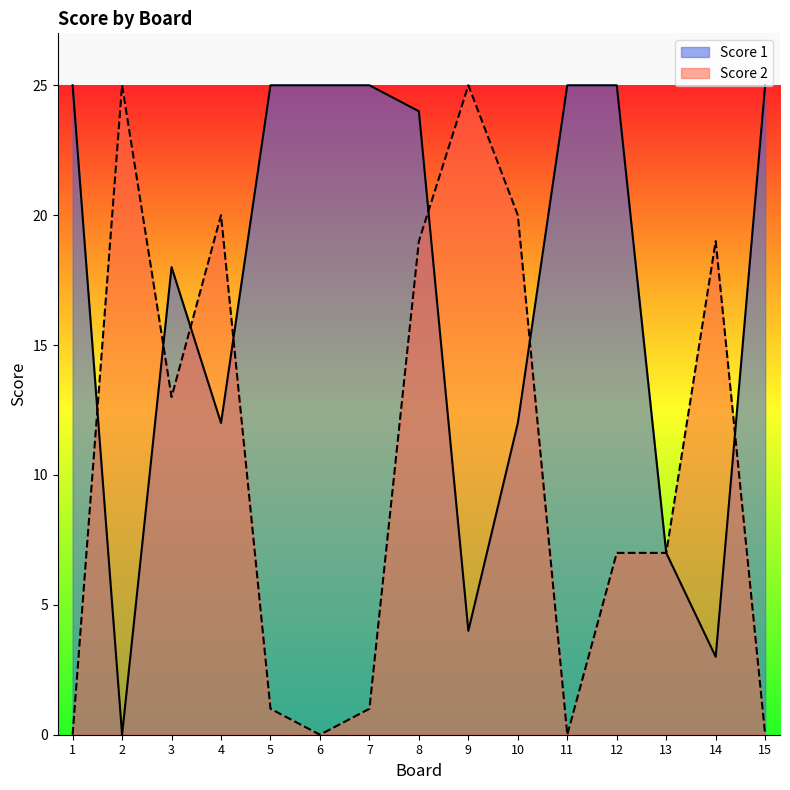

Reading left to right, extract all data points from this chart.

Score 1: 1=25	2=0	3=18	4=12	5=25	6=25	7=25	8=24	9=4	10=12	11=25	12=25	13=7	14=3	15=25
Score 2: 1=0	2=25	3=13	4=20	5=1	6=0	7=1	8=19	9=25	10=20	11=0	12=7	13=7	14=19	15=0